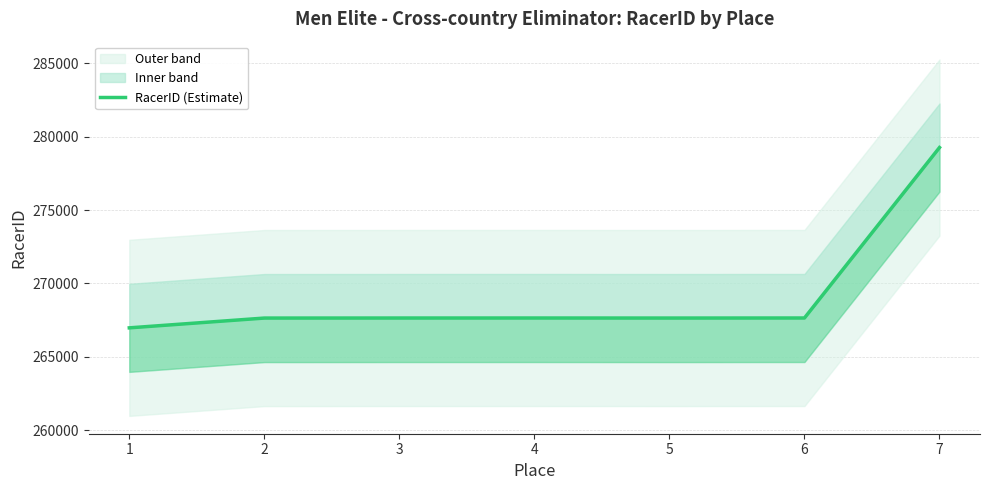

How many categories are shown in the chart?

7